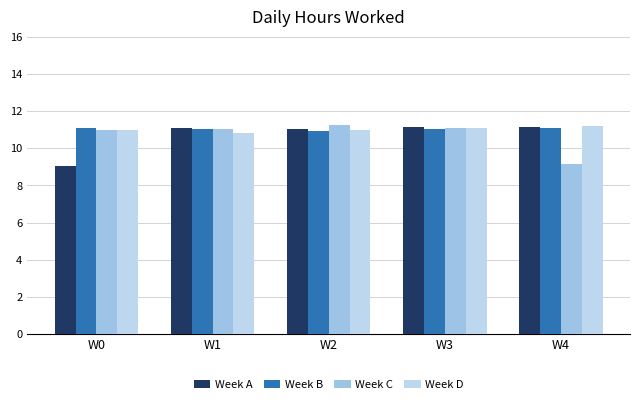

Which category has the highest value in the Week D series?

W4